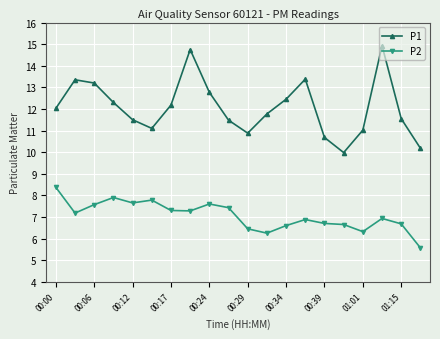

True or false: P1 has more than 0 interior local peaks.

True